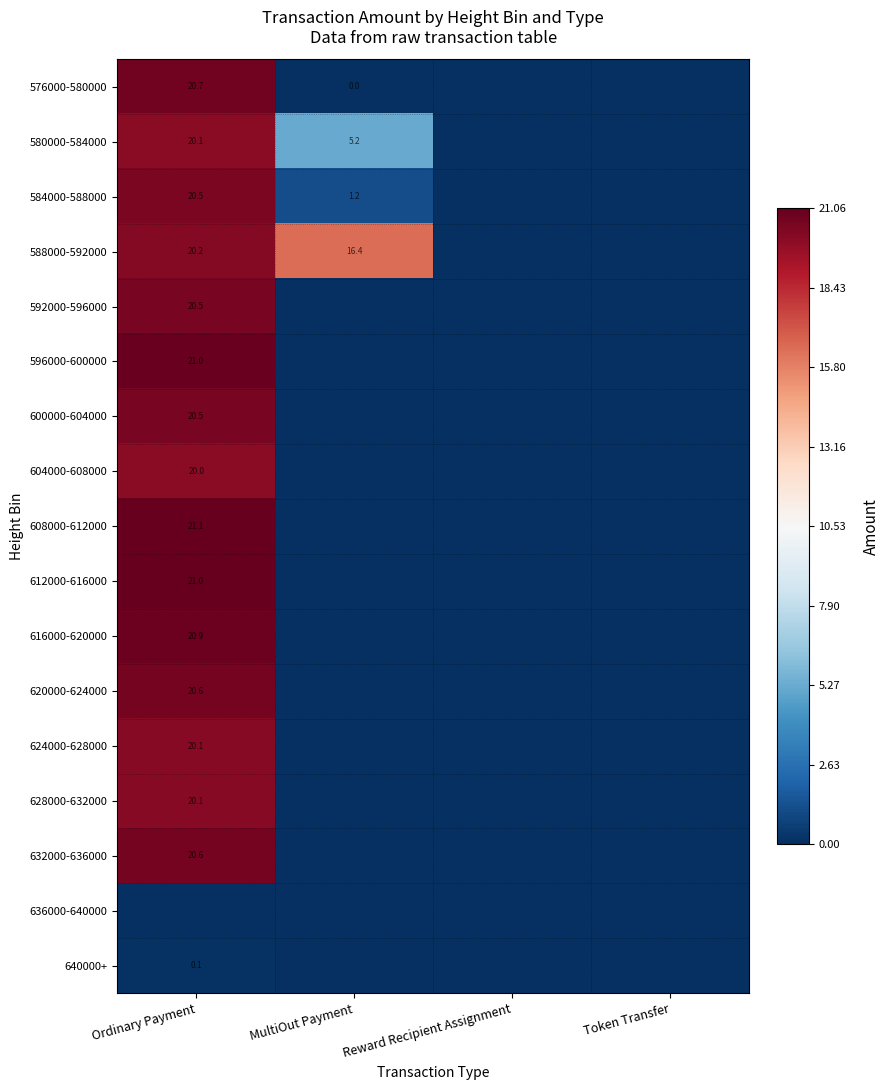

The value of 588000-592000 at MultiOut Payment is 16.4. True or false?

True